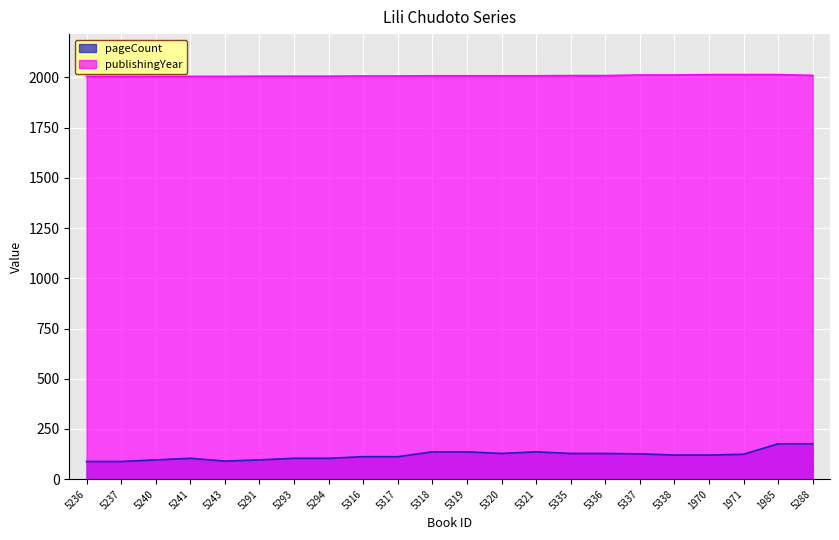

The value of pageCount at 5293 is 104. True or false?

True